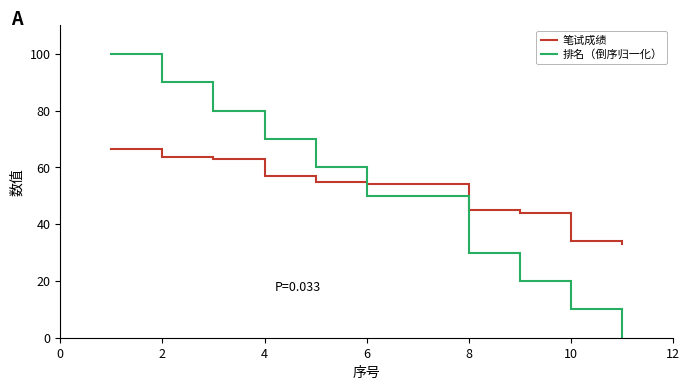

What is the difference between the maximum and minimum values in the 笔试成绩 series?

33.5